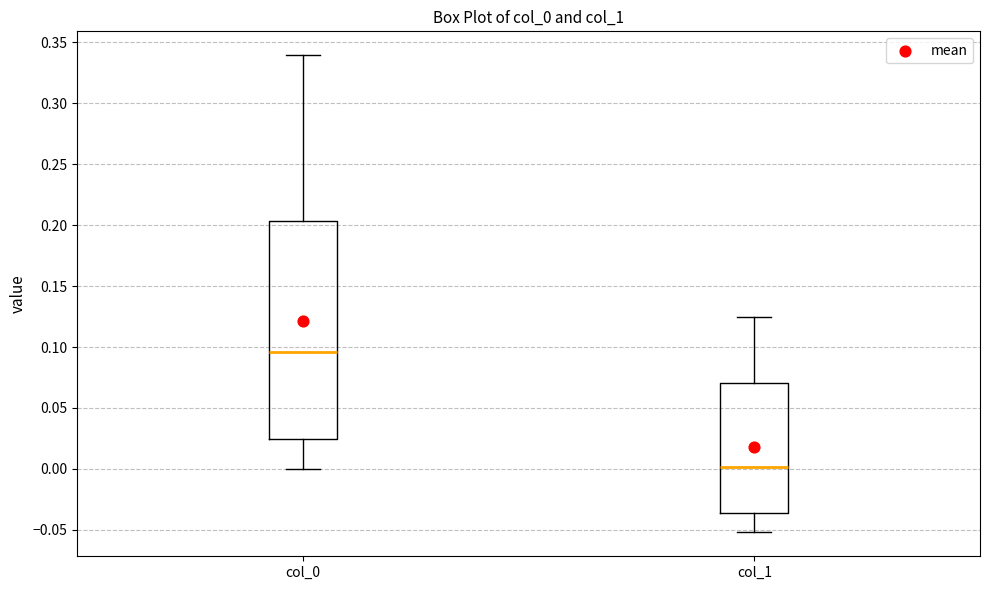

Where does the median line of the box for col_1 sit on the y-axis? The values are not printed on the chart, so give them approximately, as read against the axis.

0.000